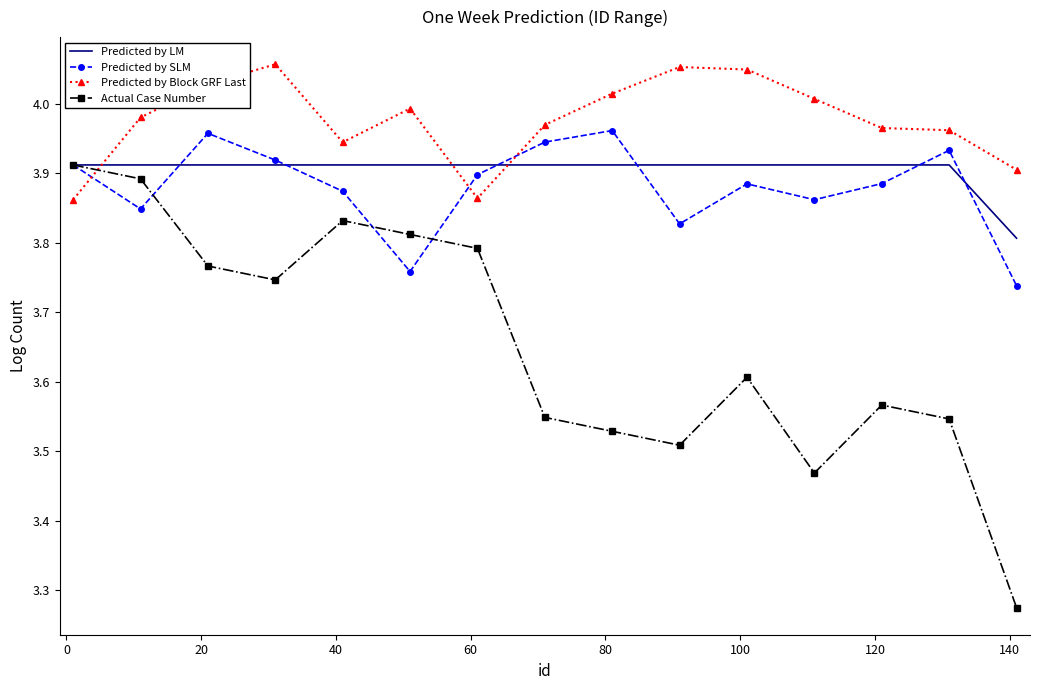

What is the difference between the second highest and minimum values in the Predicted by LM series?

0.1